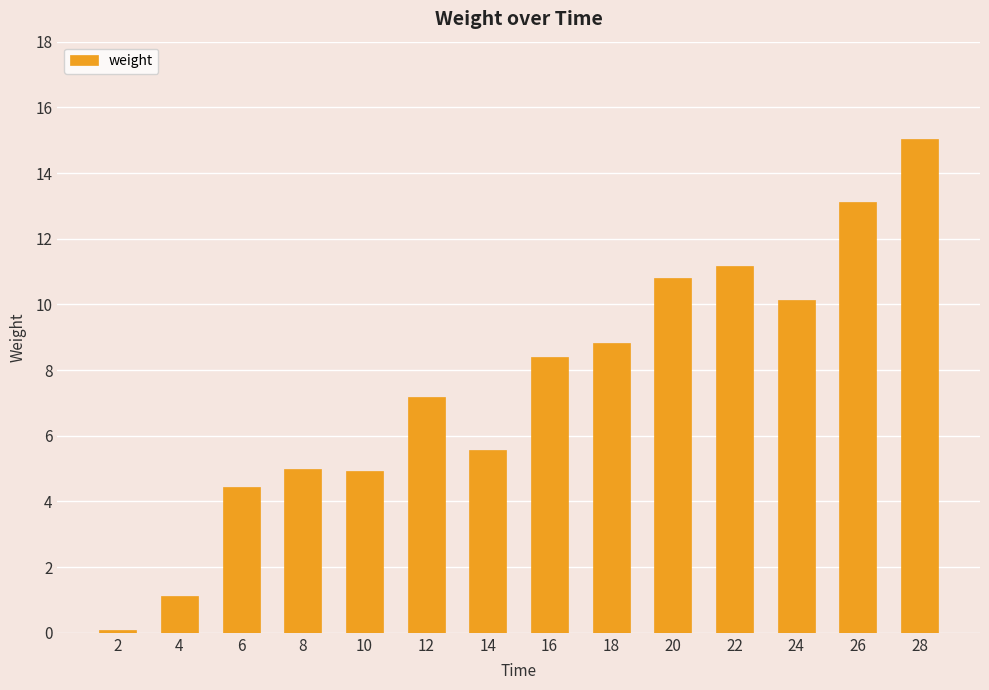

Which label corresponds to the largest value in the chart?

28